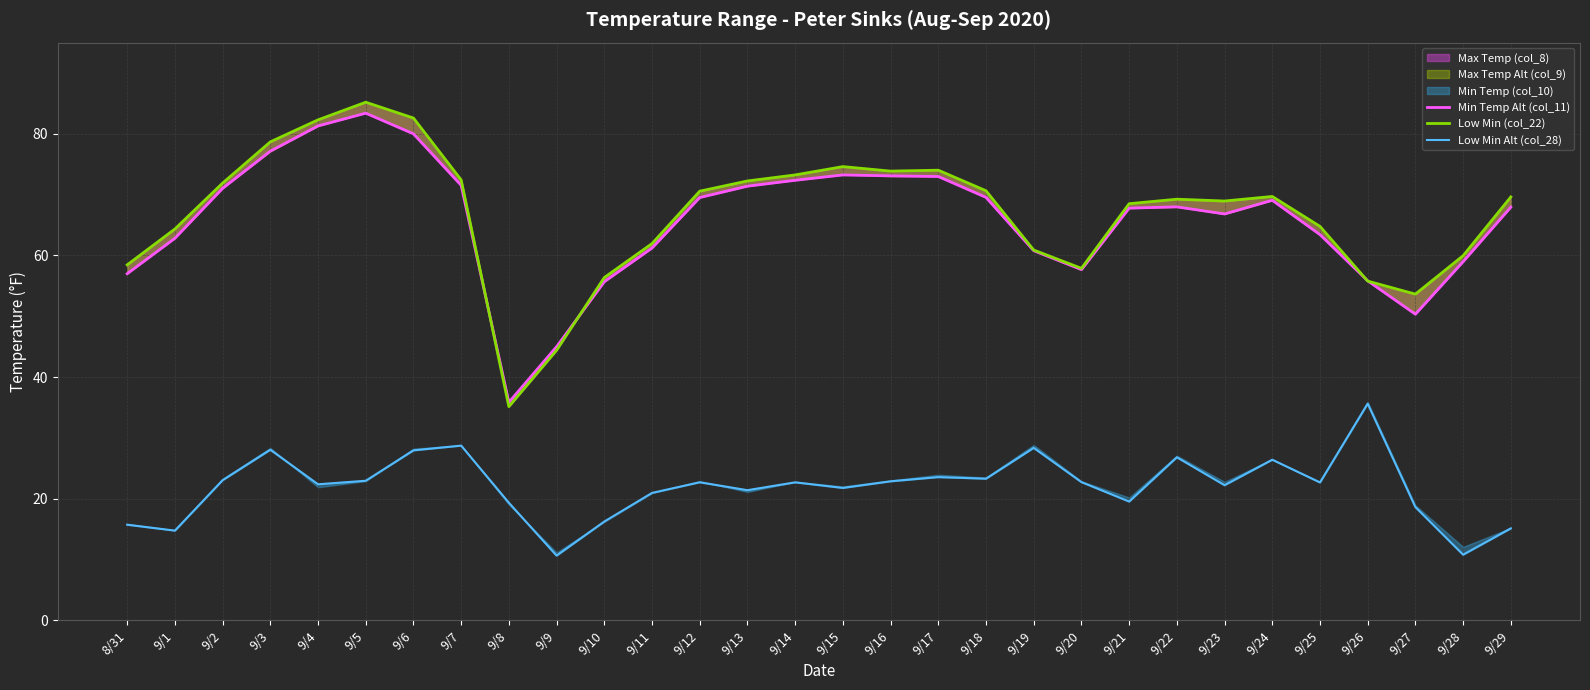

List the labels in order of Low Min (col_22) value, largest first.

9/5, 9/6, 9/4, 9/3, 9/15, 9/17, 9/16, 9/14, 9/7, 9/13, 9/2, 9/18, 9/12, 9/24, 9/29, 9/22, 9/23, 9/21, 9/25, 9/1, 9/11, 9/19, 9/28, 8/31, 9/20, 9/10, 9/26, 9/27, 9/9, 9/8